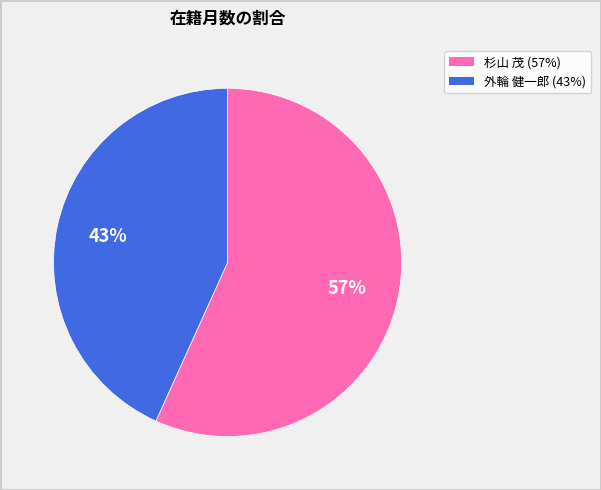

Is there a majority slice in this chart?

Yes